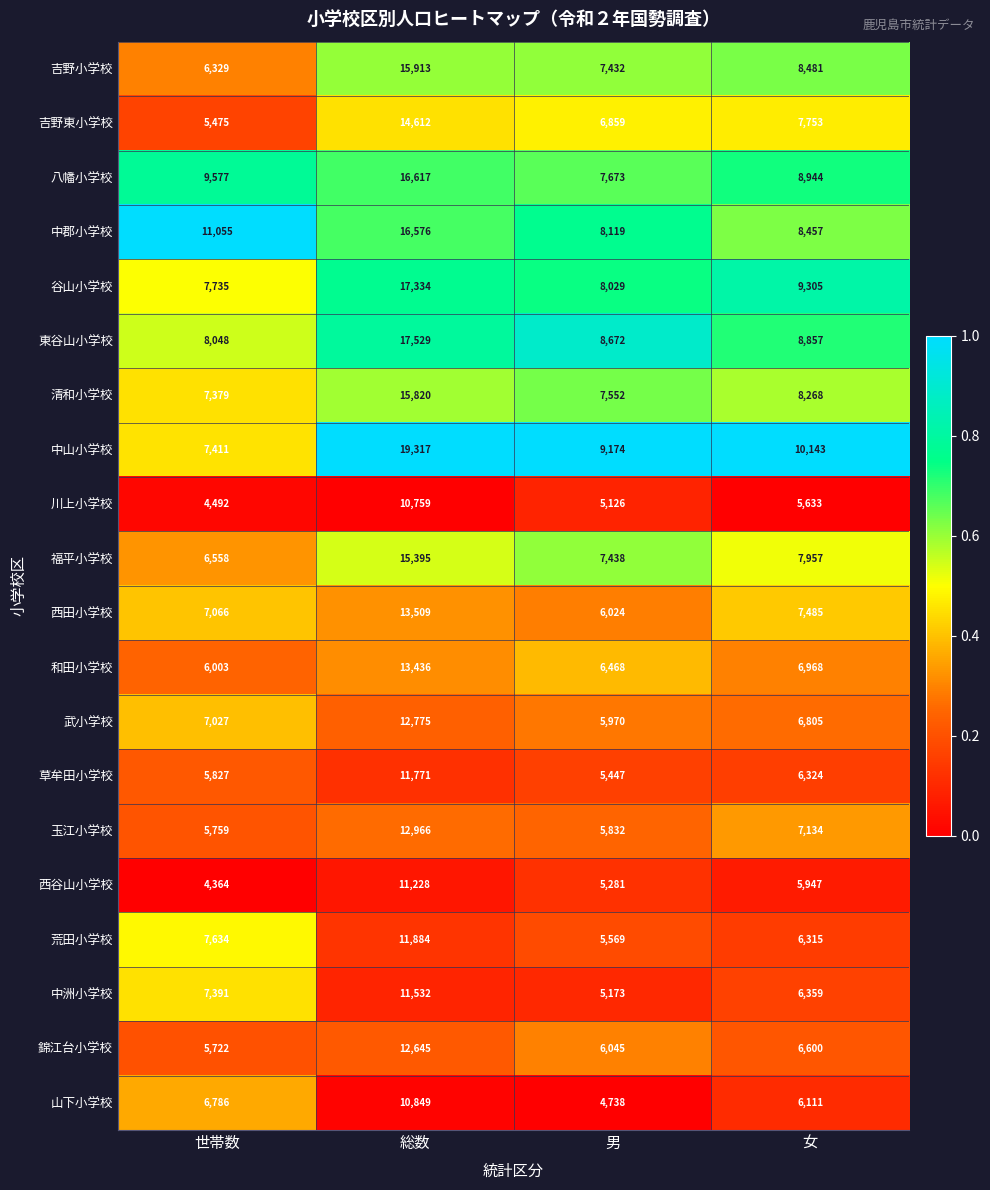

Which series has the largest range (max minus min)?

中山小学校